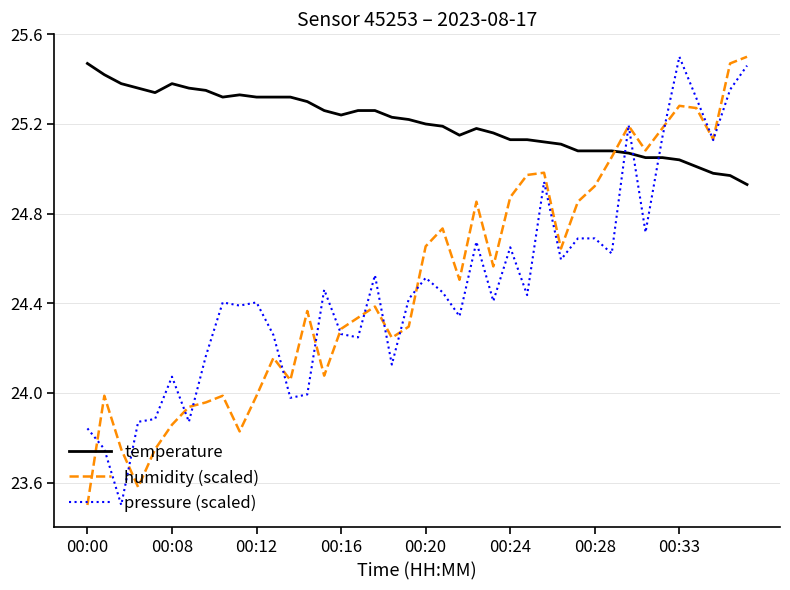

True or false: temperature and humidity (scaled) cross at least once.

True